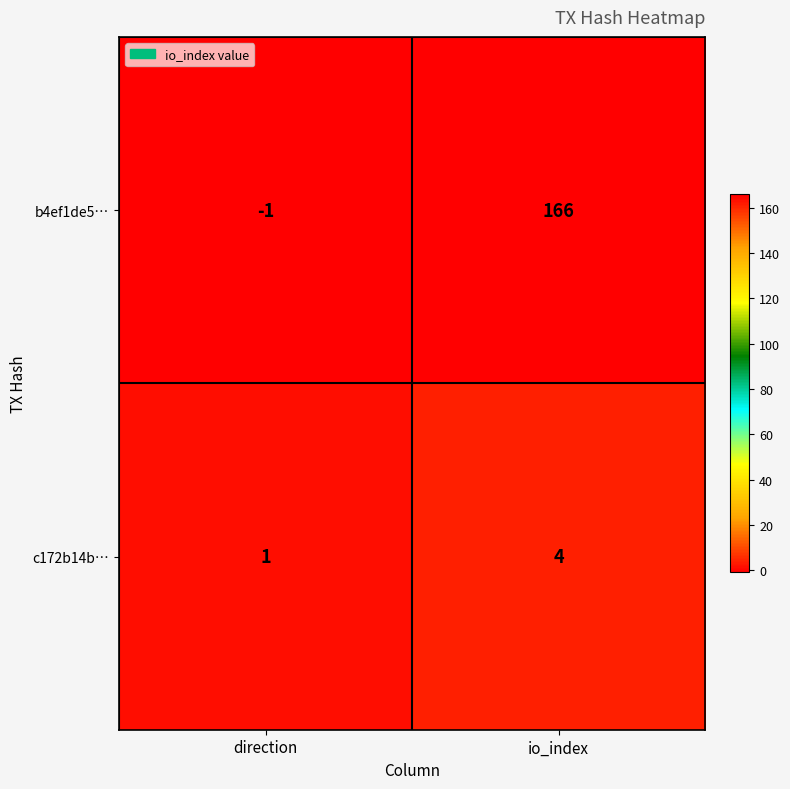

Which category has the lowest value across all series?

direction